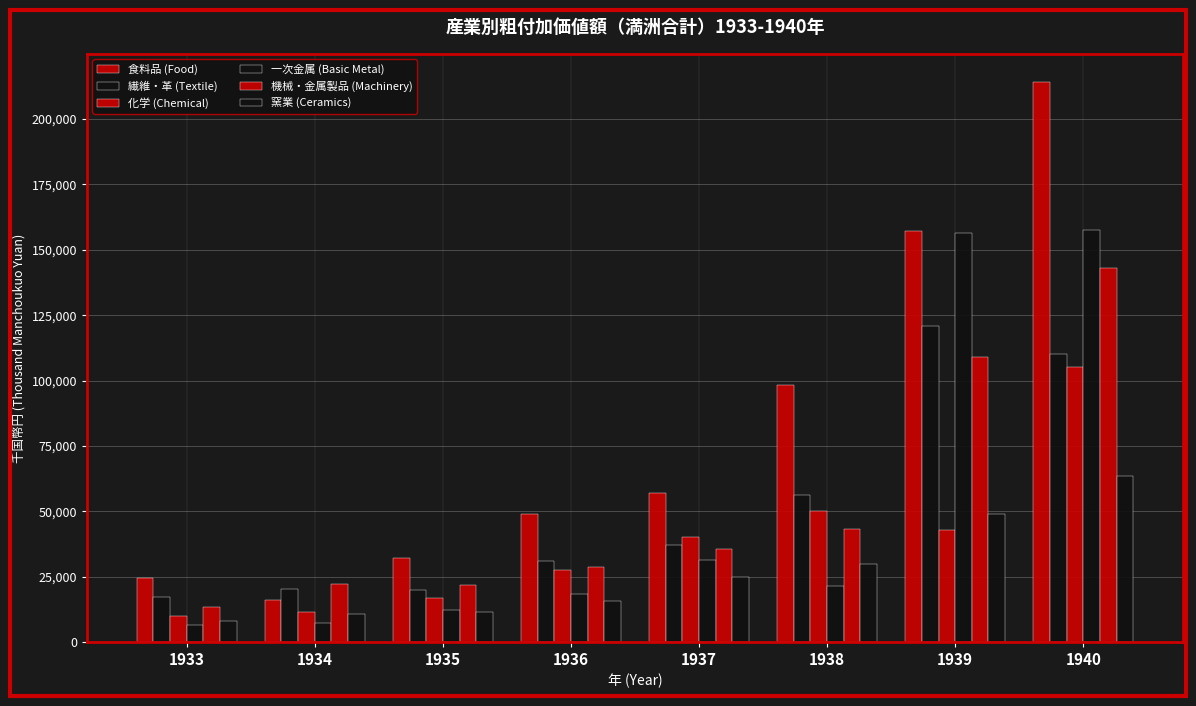

True or false: 一次金属 (Basic Metal) has a value of 86543.2 at 1939.

False